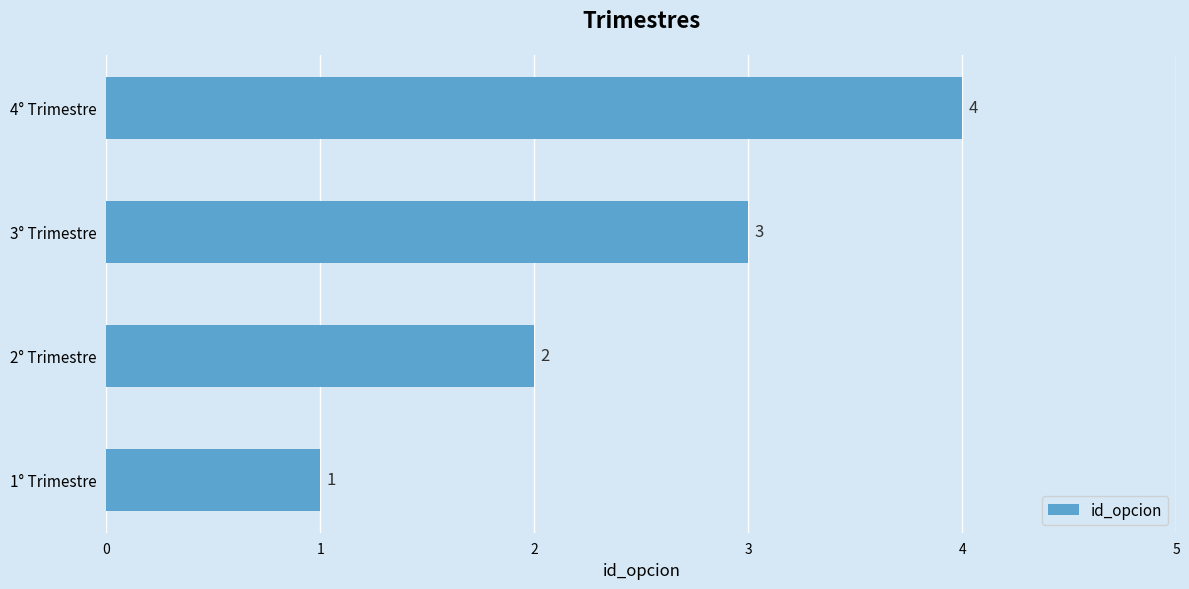

Approximately how many times larger is the value at 4° Trimestre compared to 1° Trimestre?

4.0